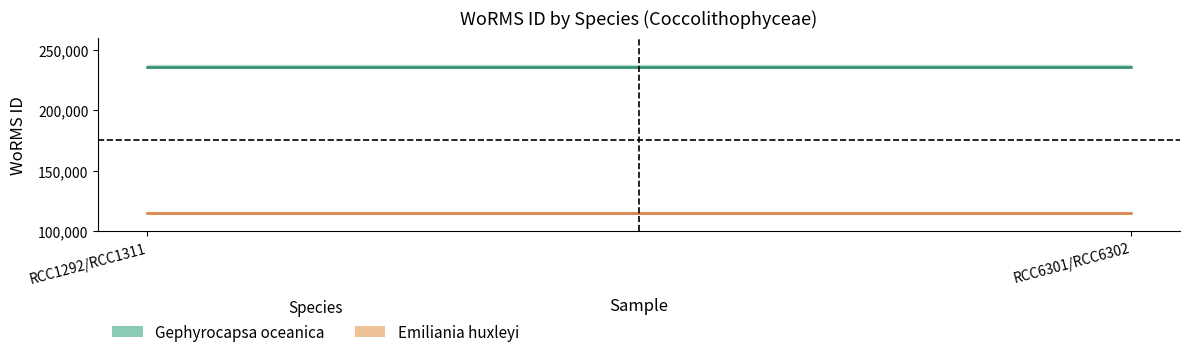

What is the spread (max minus min) of values at RCC1292/RCC1311?

120851